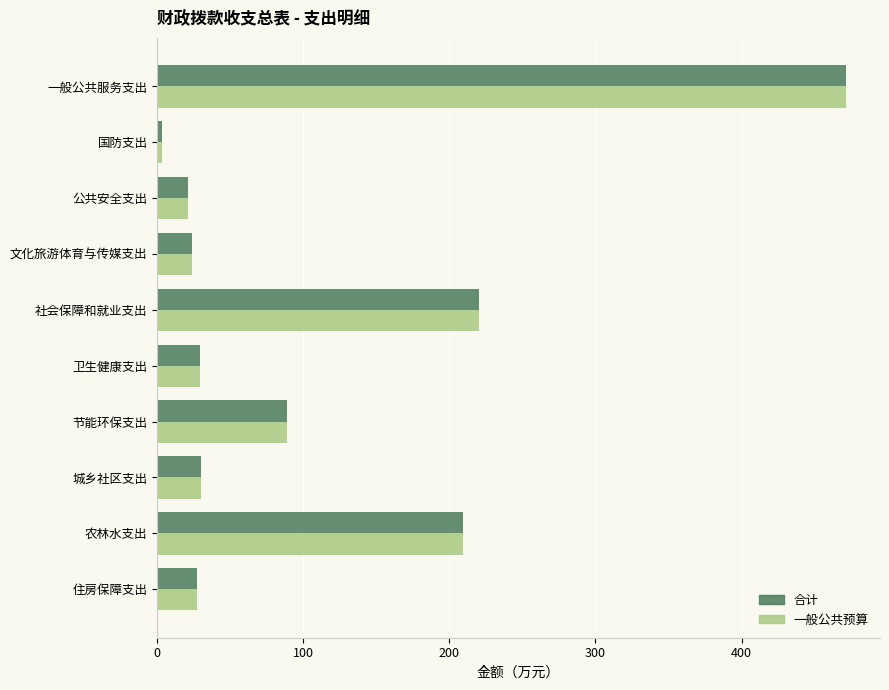

At which label is 合计 closest to 237?

社会保障和就业支出